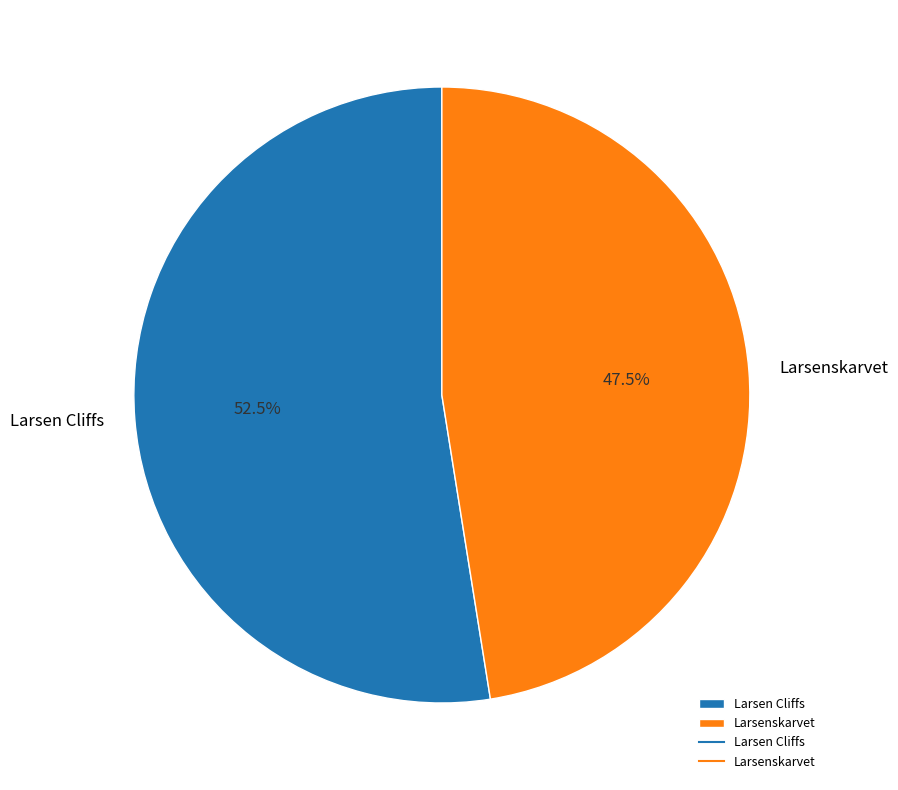

Which category accounts for the majority?

Larsen Cliffs